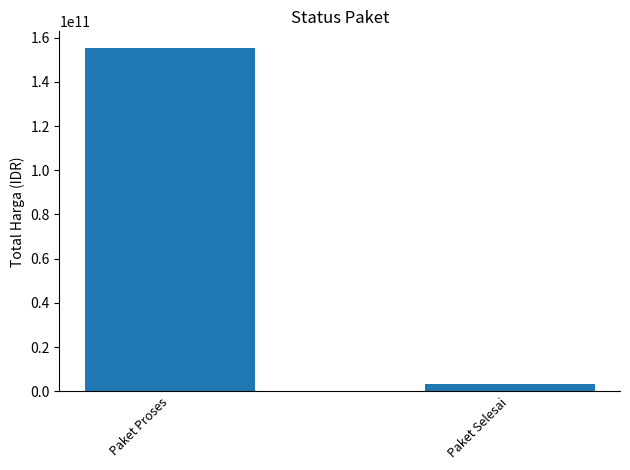

True or false: the data shows 255910781612 at Paket Proses.

False